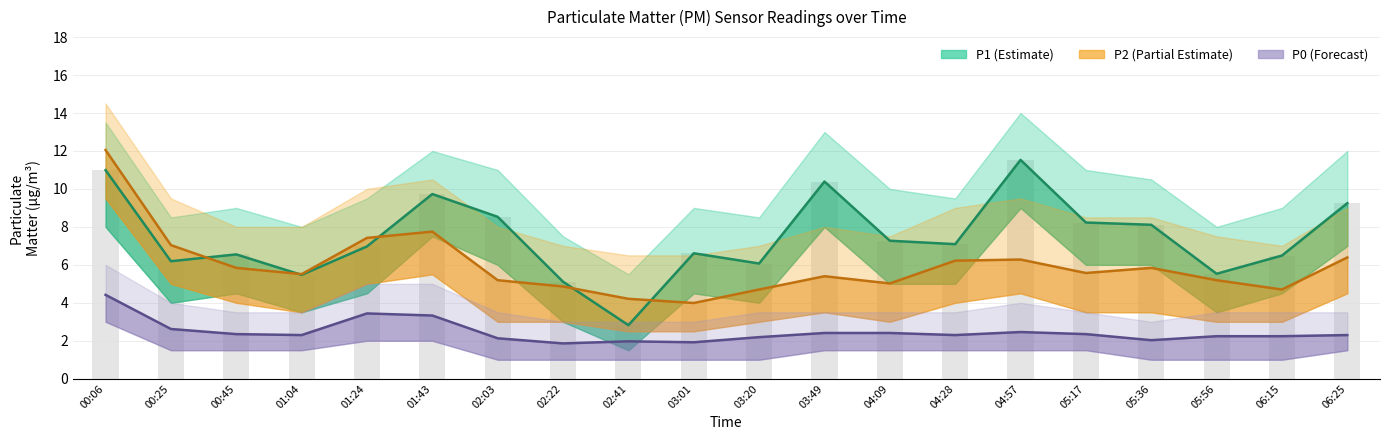

What is the highest value of the P2 series?

12.1